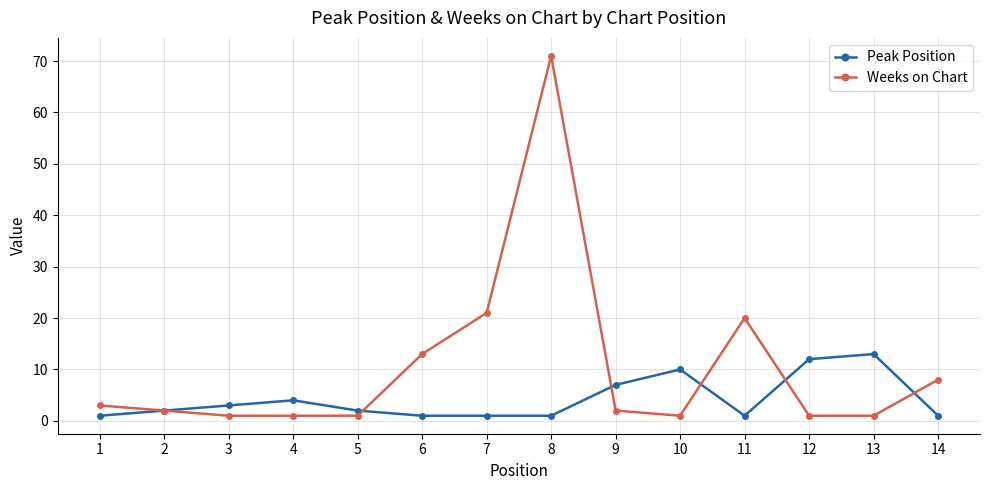

The Weeks on Chart series shows 26 at 11. True or false?

False